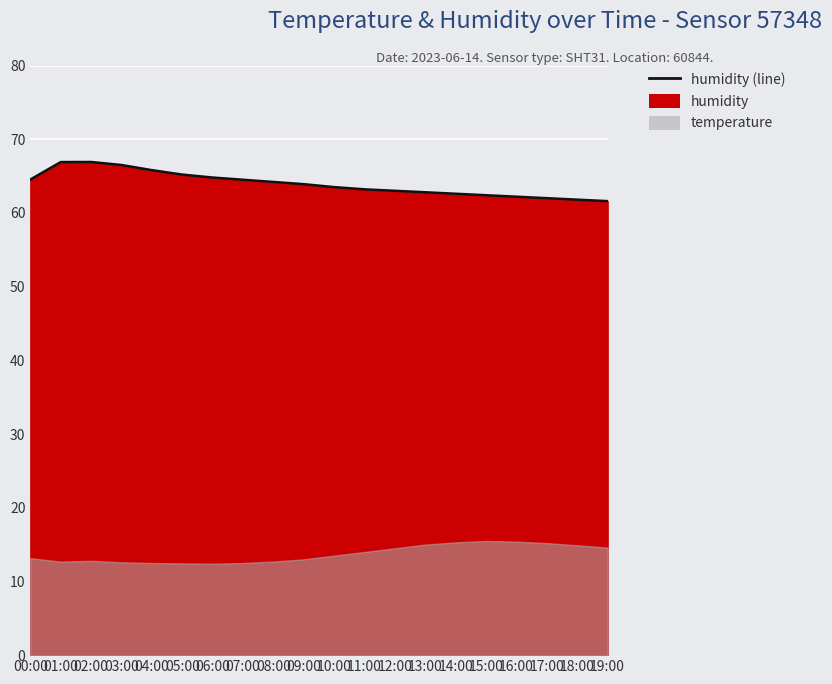

What position from the right is 06:00?

14